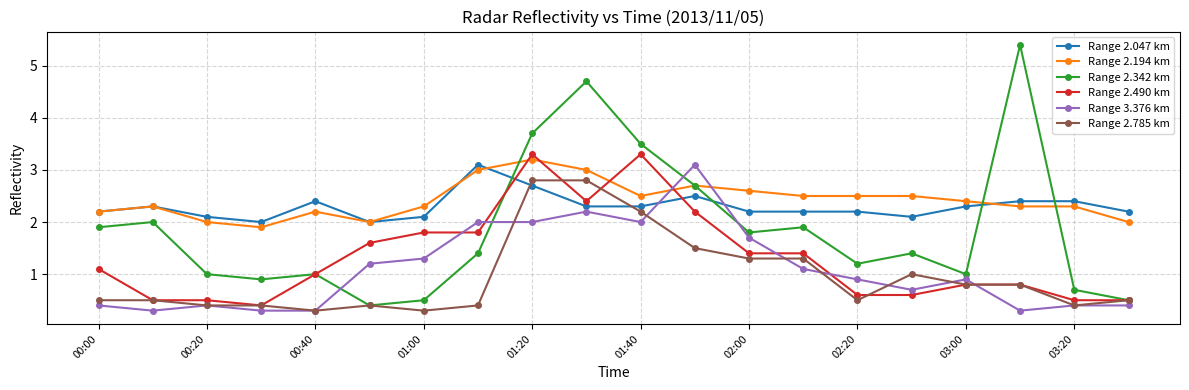

At how many categories does at least one series exceed 3?

6